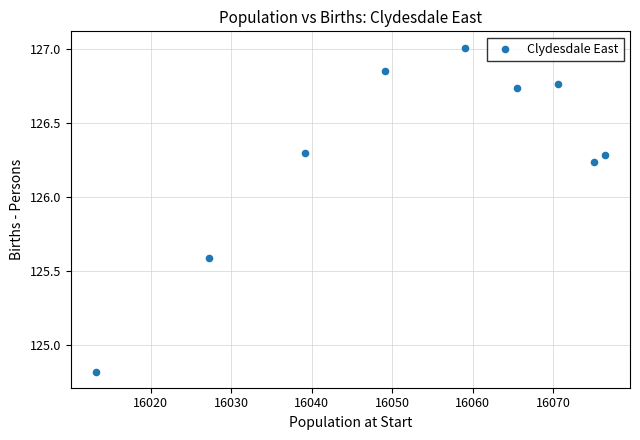

What is the average Y value?

126.3